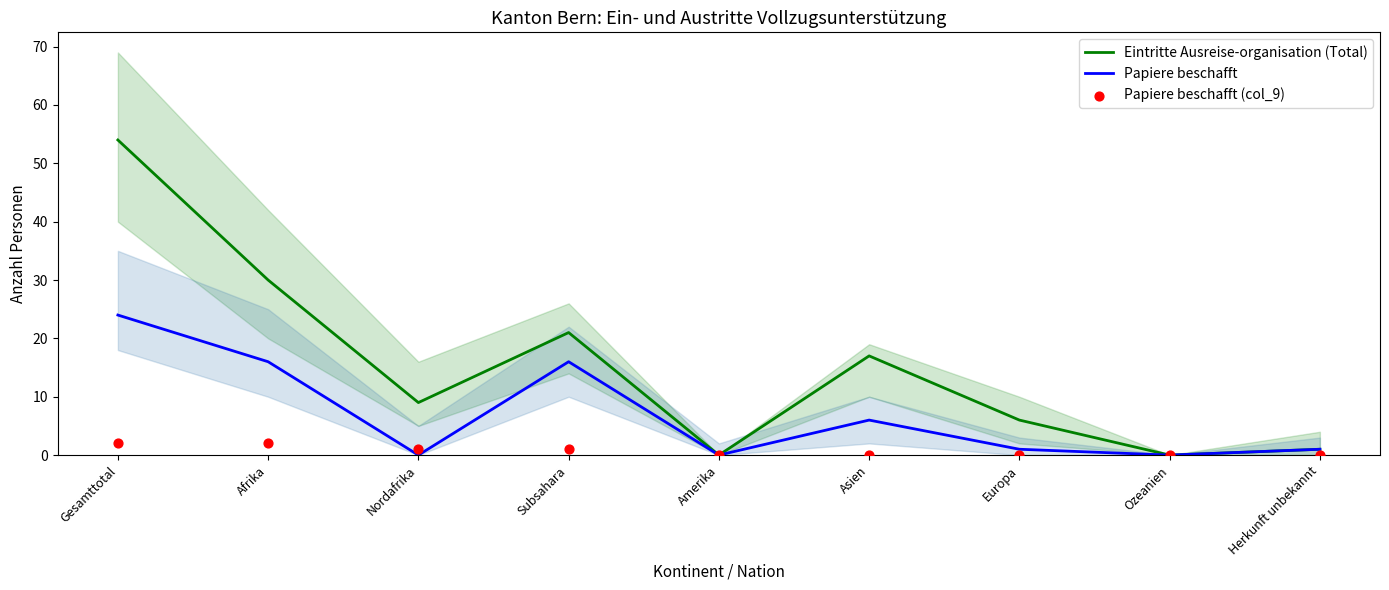

At how many categories does at least one series exceed 8?

5